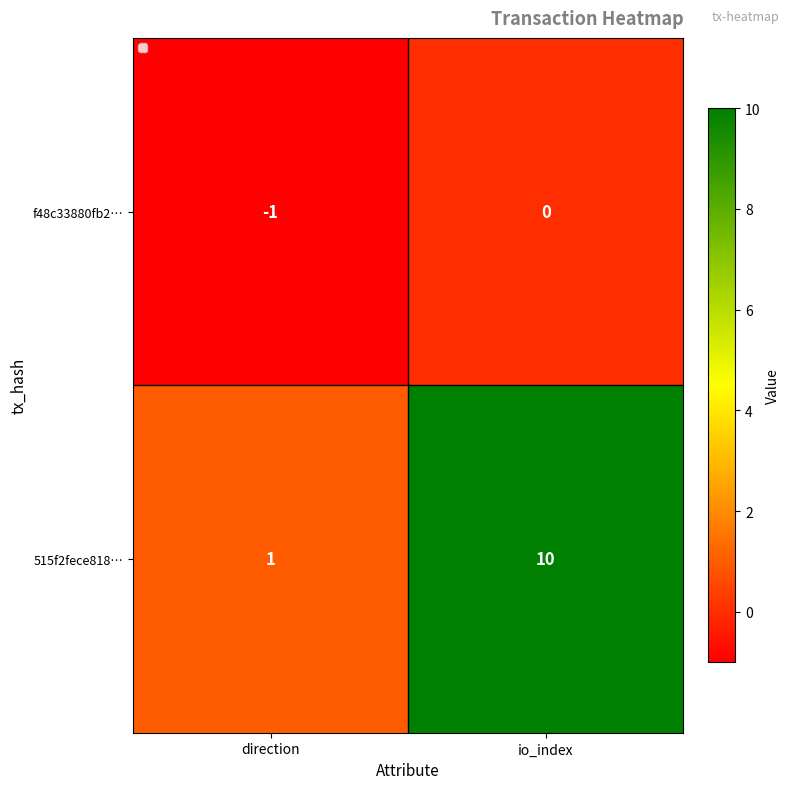

Is the value of 515f2fece818… at direction greater than the value of f48c33880fb2… at io_index?

Yes